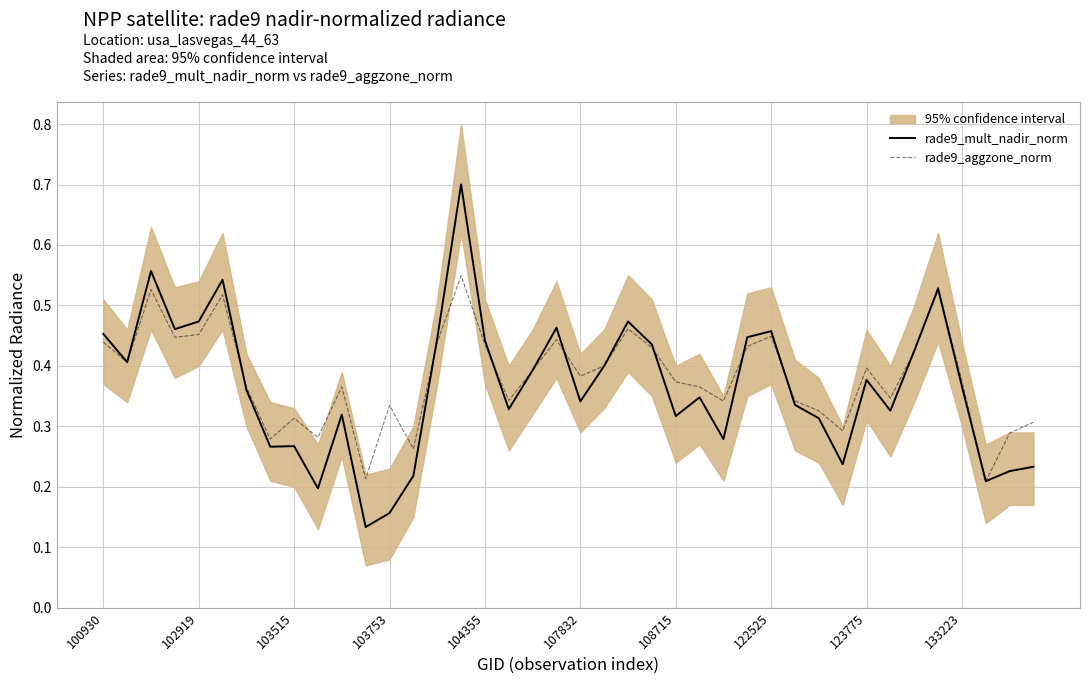

Which series ends up on top after the final intersection of rade9_aggzone_norm and rade9_mult_nadir_norm?

rade9_aggzone_norm